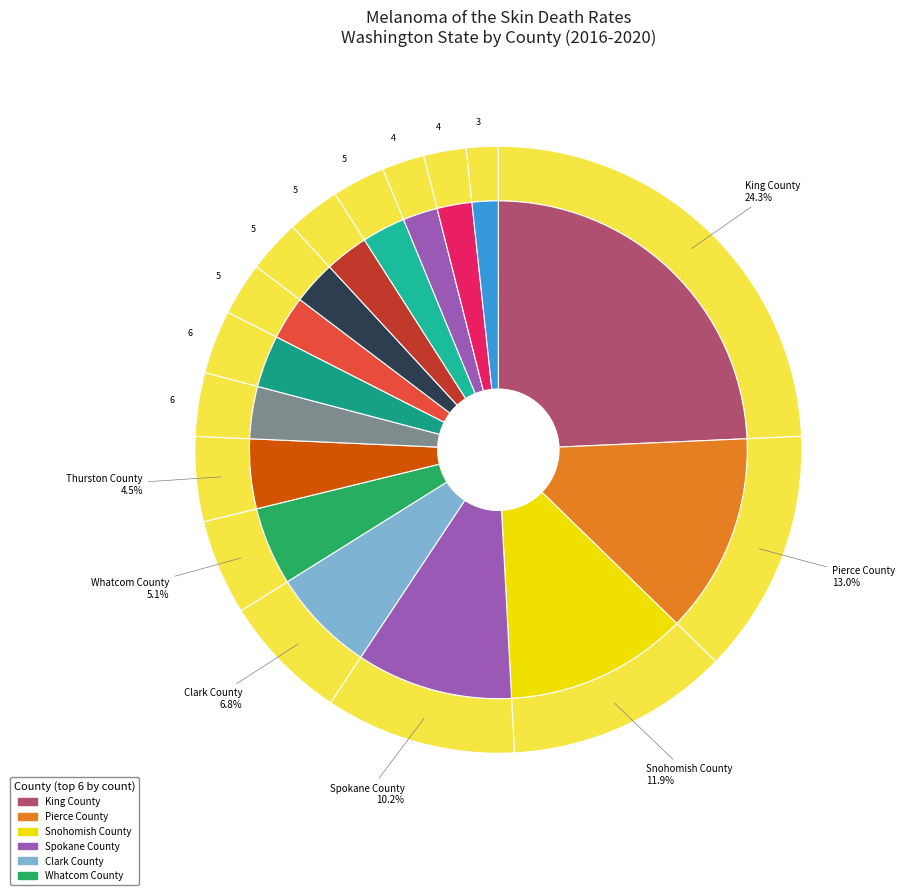

Is there any slice that represents more than half of the pie?

No